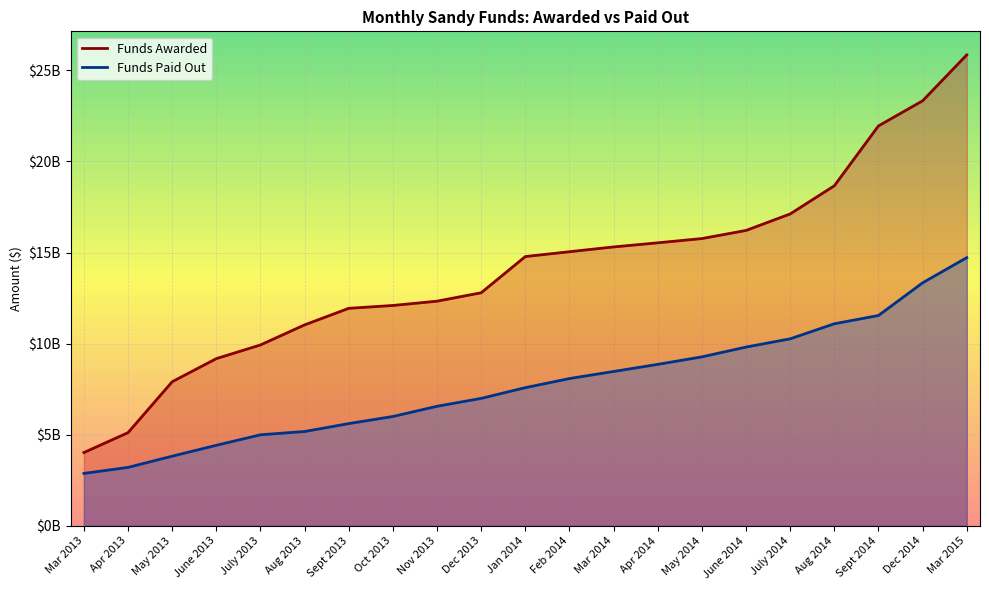

Which has a higher value, June 2014 or May 2013?

June 2014